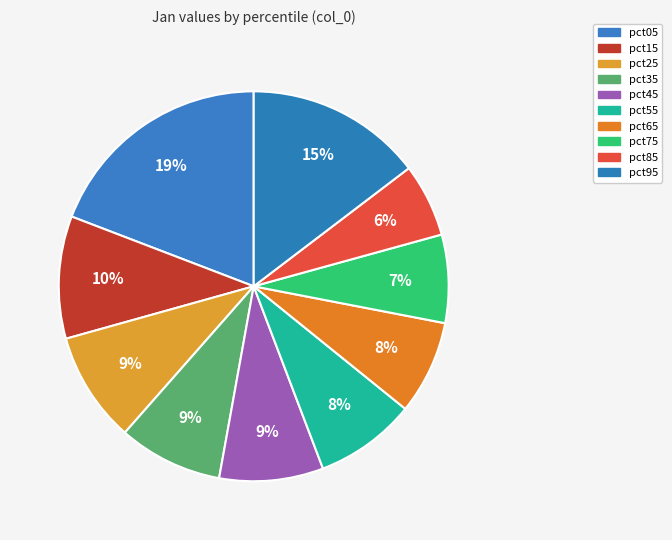

To the nearest percent, what is the difference between the pct85 and pct75 slice percentages?

1%